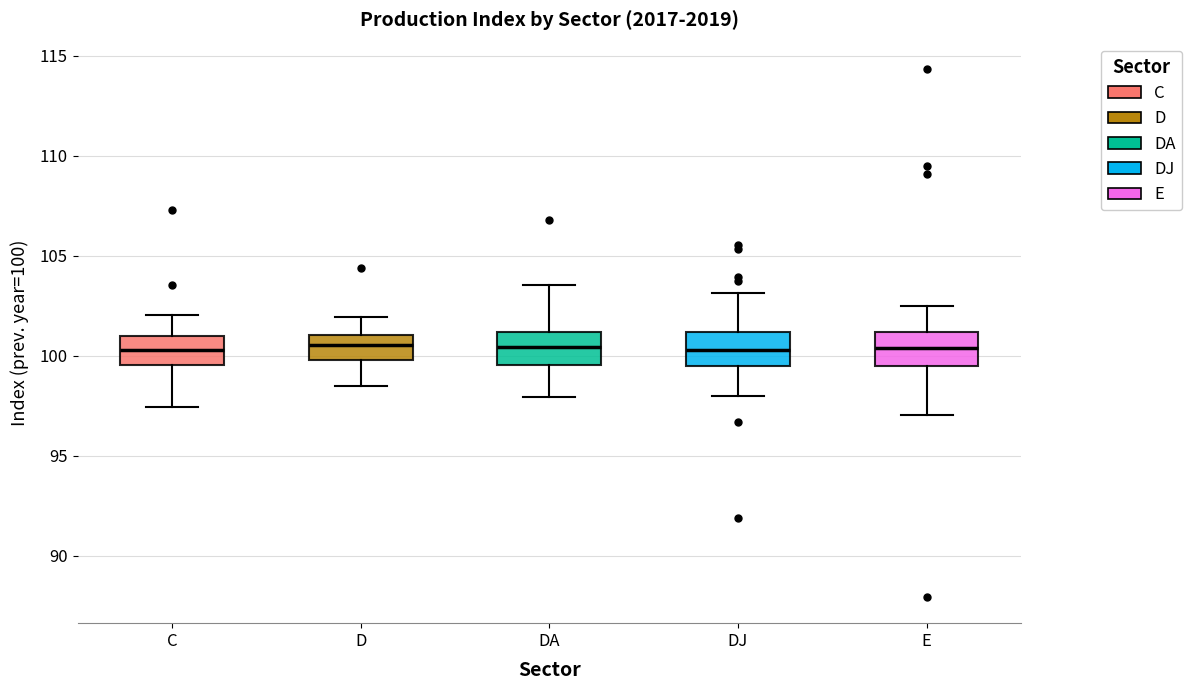

Reading left to right, transcribe this box plot: for each box, give where its median line is, the range the box spans, and where its two whiskers end, as read against the y-axis. The values are not printed on the chart, so give them approximately, as read against the axis.

C: median 100.5, box 99.5 to 101.0, whiskers 97.5 to 102.0
D: median 100.5, box 100.0 to 101.0, whiskers 98.5 to 102.0
DA: median 100.5, box 99.5 to 101.0, whiskers 98.0 to 103.5
DJ: median 100.5, box 99.5 to 101.0, whiskers 98.0 to 103.0
E: median 100.5, box 99.5 to 101.0, whiskers 97.0 to 102.5